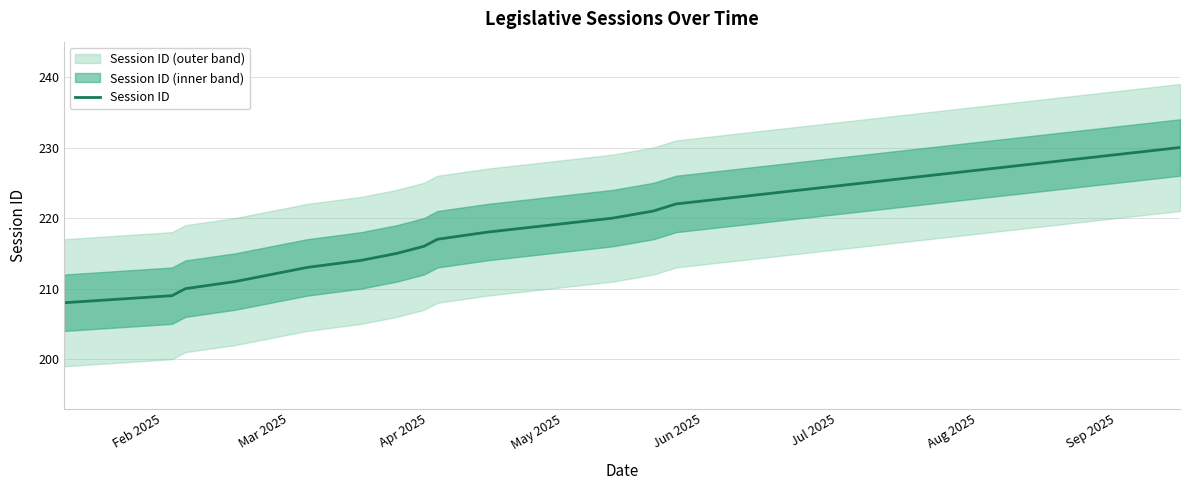

What is the value of the 17th point from the left?

224